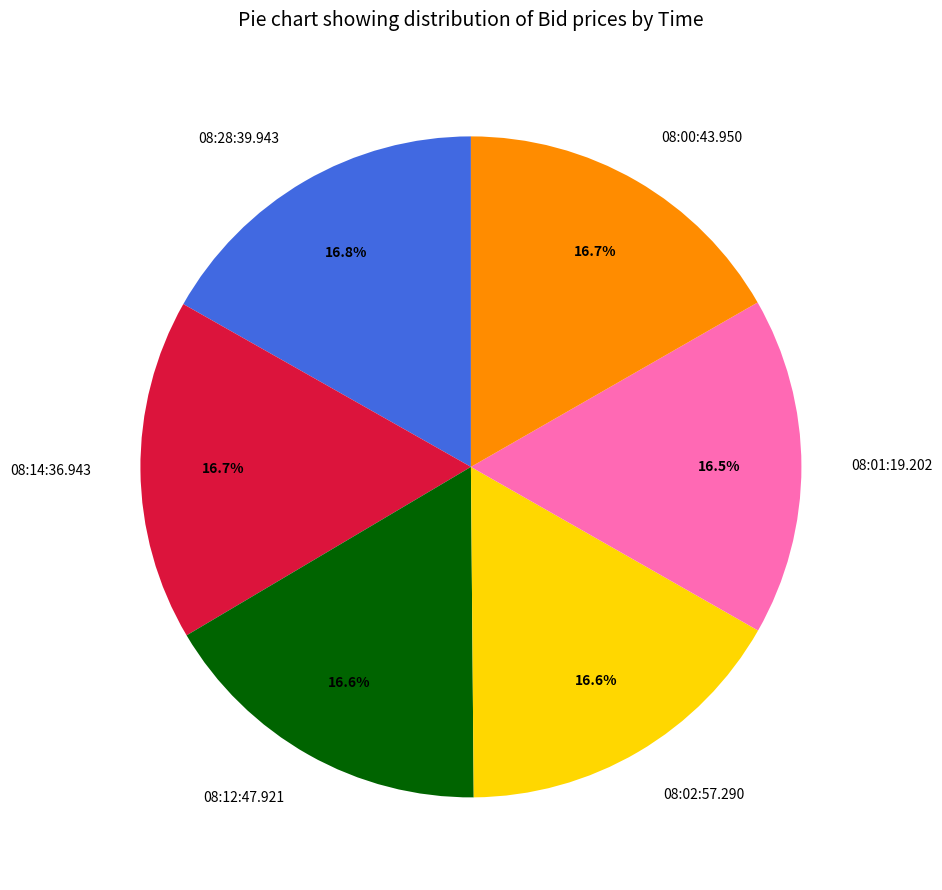

What is the ratio of the value at 08:02:57.290 to the value at 08:12:47.921?

1.0